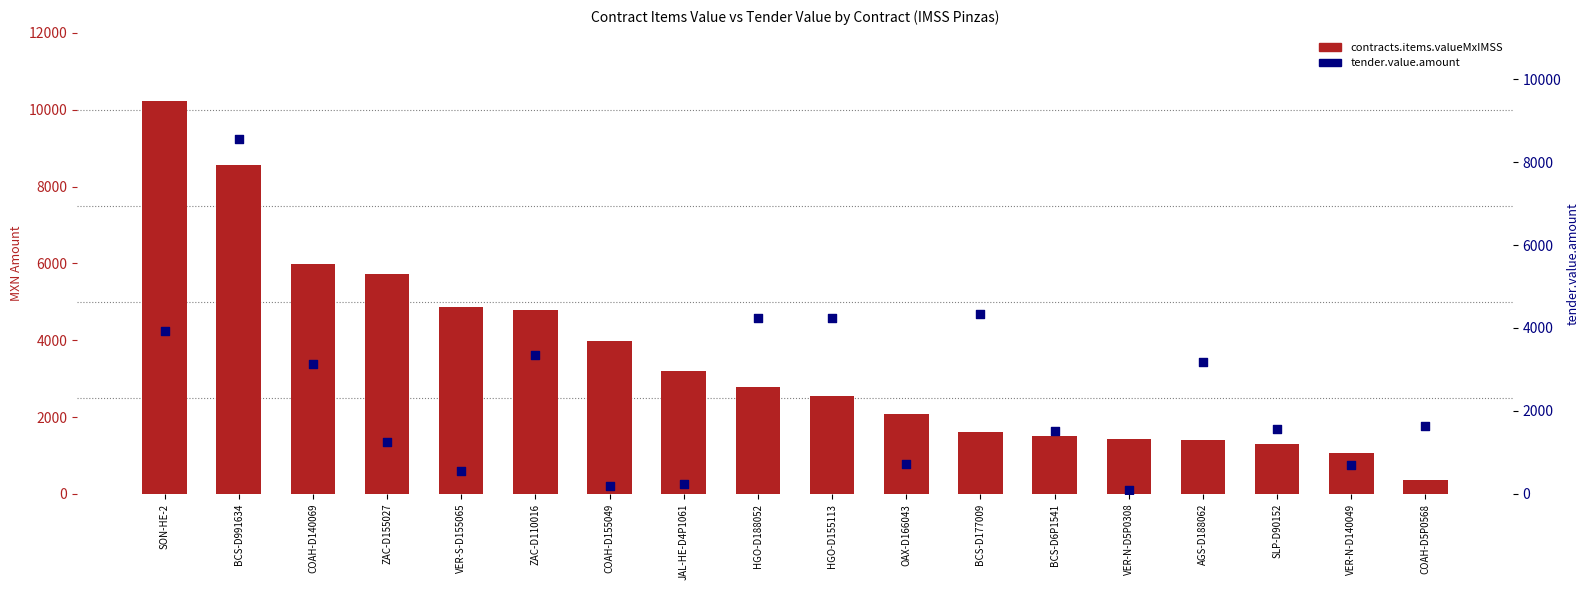

Is the value of tender.value.amount at ZAC-D110016 greater than the value of contracts.items.valueMxIMSS at VER-N-D5P0308?

Yes